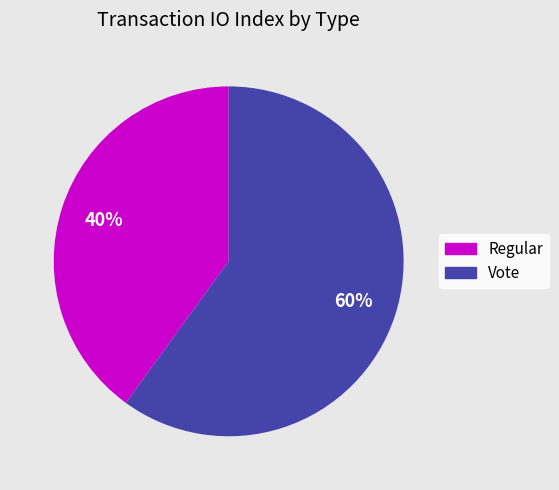

Is the sum of Vote and Regular greater than half?

Yes